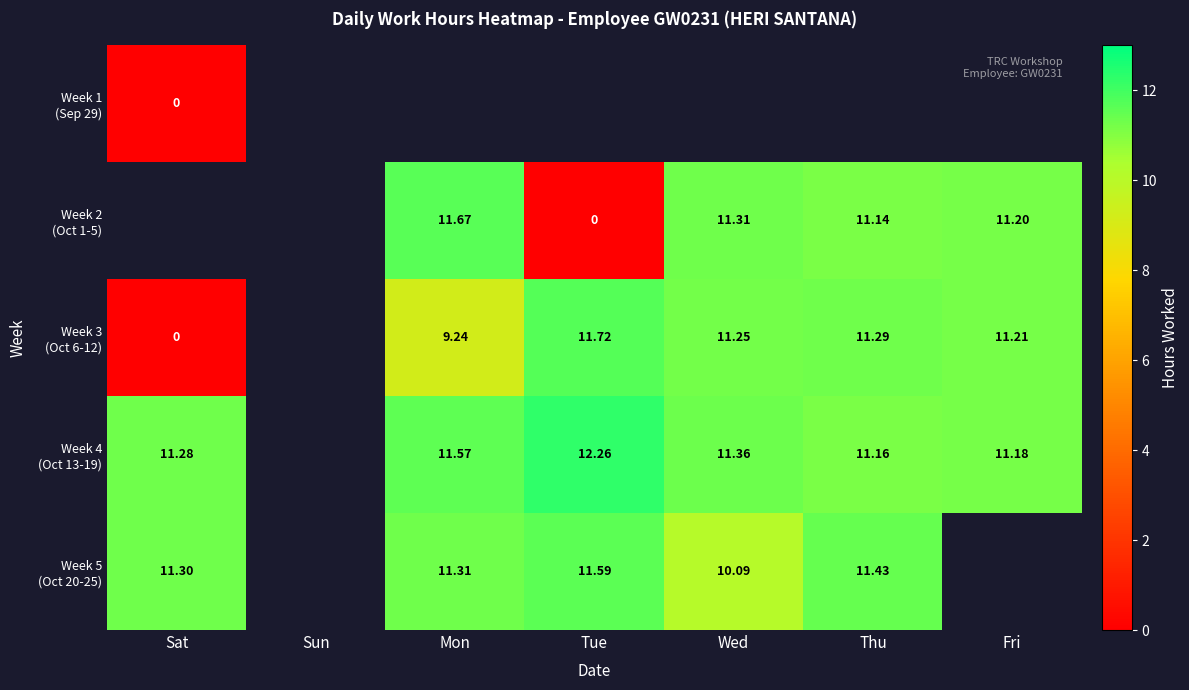

Where is Week 5 (Oct 20-25) nearest to the value 10?

Wed